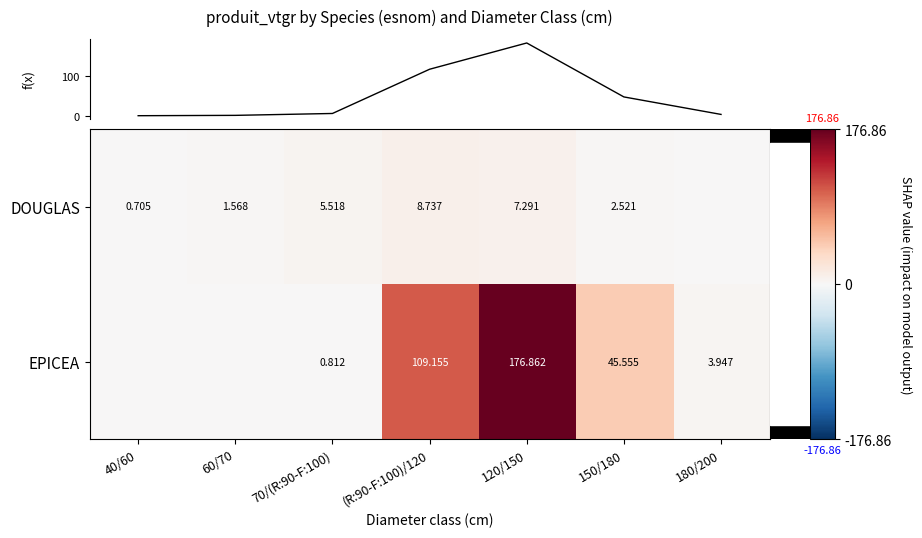

True or false: f(x) has a value of 72.8 at 150/180.

False